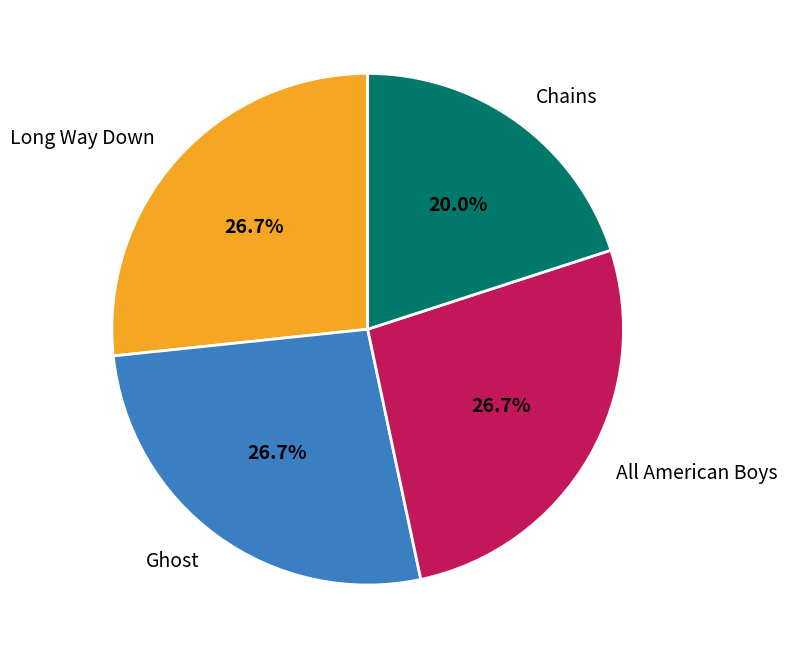

To the nearest percent, what is the difference between the All American Boys and Chains slice percentages?

7%